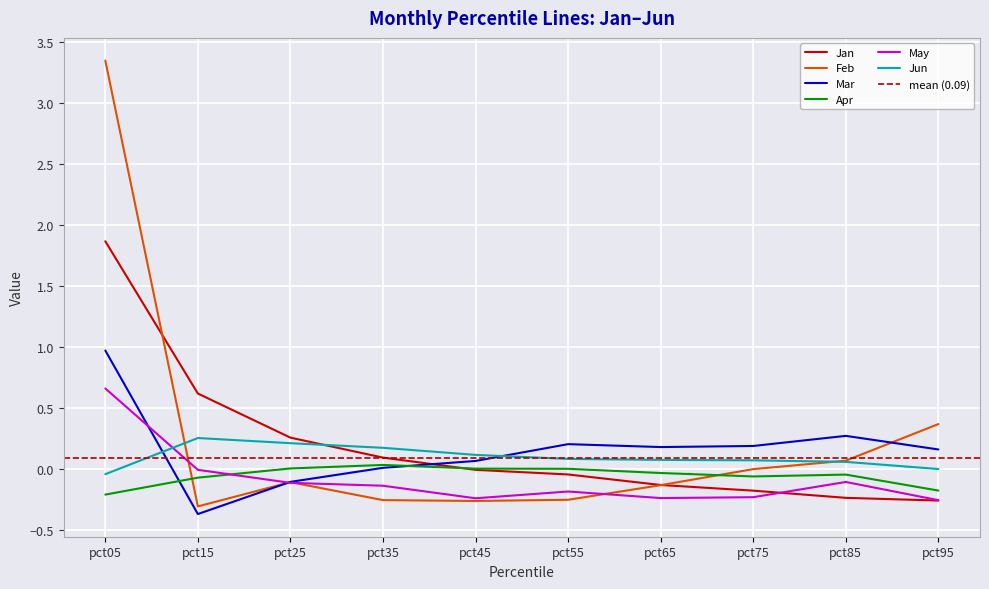

Which category has the lowest value in the May series?

pct95